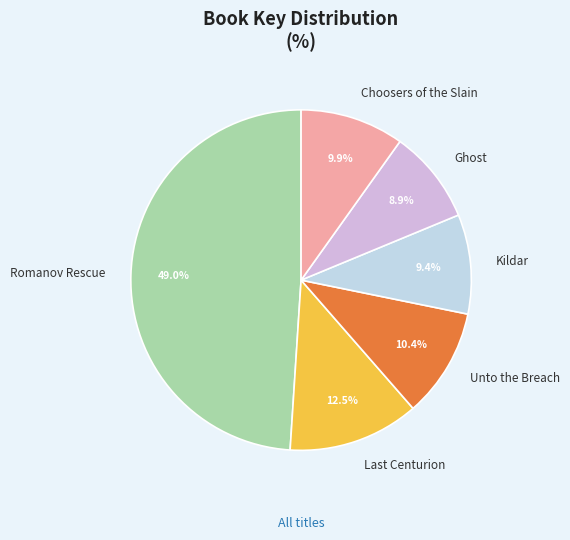

Count the number of slices in the pie.

6